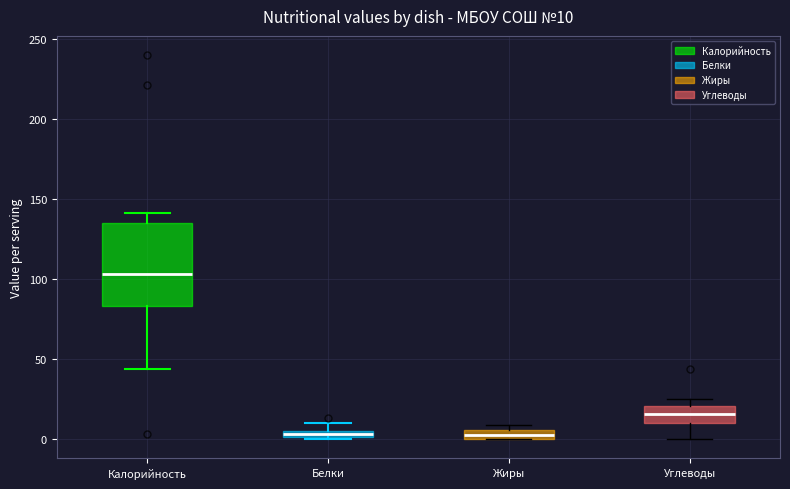

Which box is the tallest, from its lower edge to its upper edge?

Калорийность